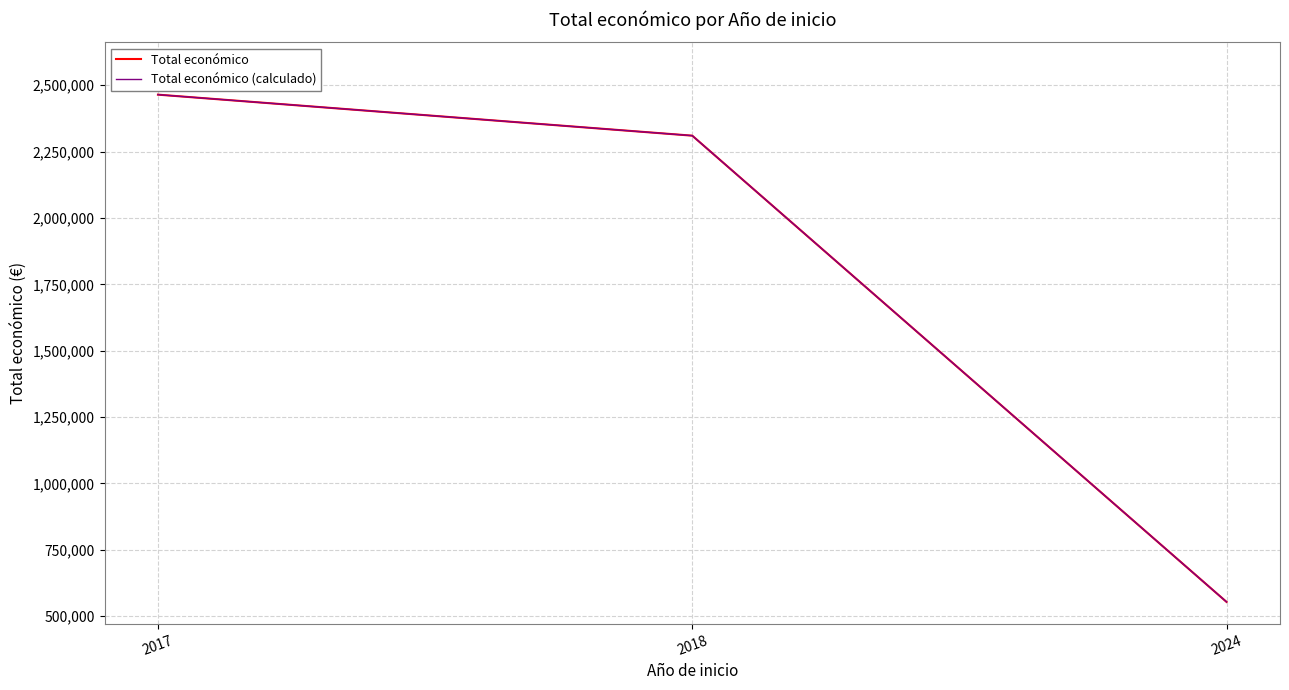

Does the chart display data point markers on the line(s)?

No